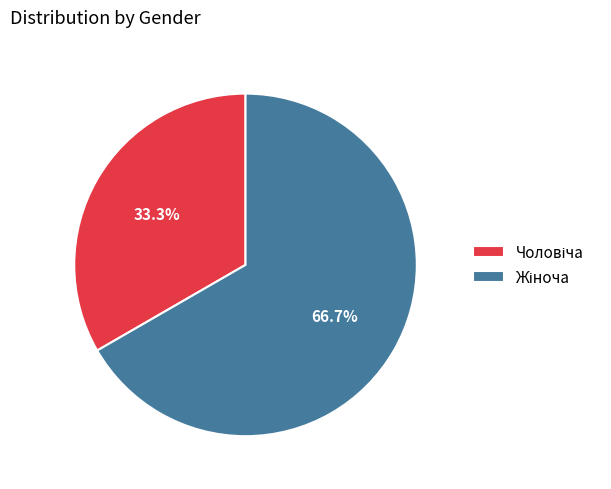

Does any single category account for the majority?

Yes